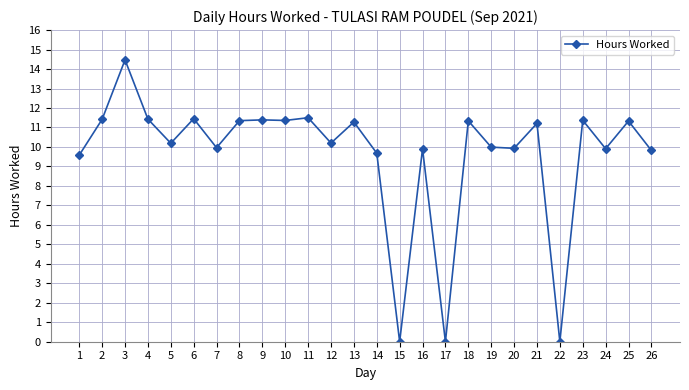

What is the change in value from 21 to 23?

+0.2